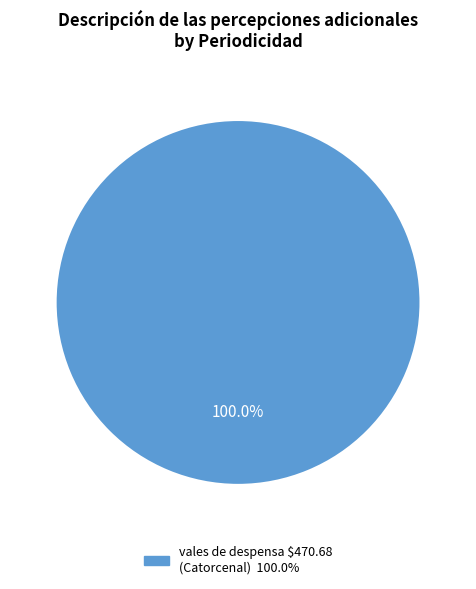

Does any single category account for the majority?

Yes